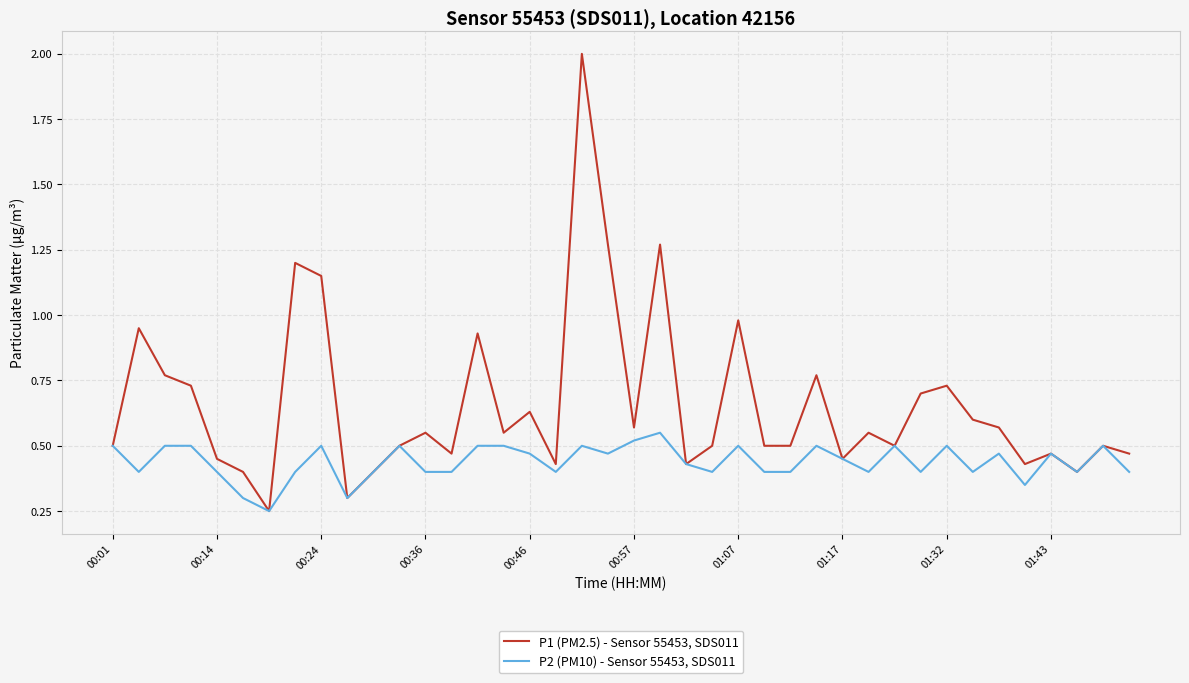

List the series in order of their overall mean, highest first.

P1 (PM2.5) - Sensor 55453, SDS011, P2 (PM10) - Sensor 55453, SDS011